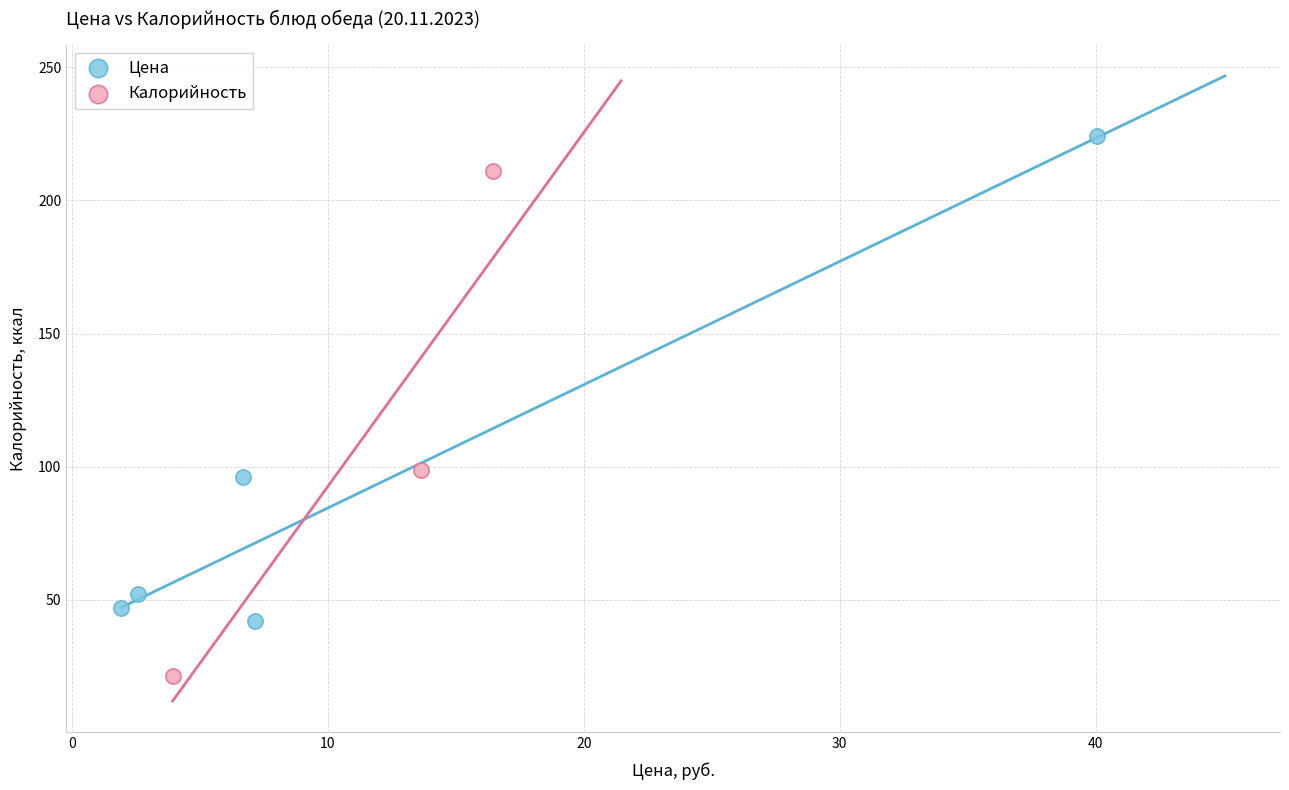

Which series contains the lowest Y value?

Калорийность